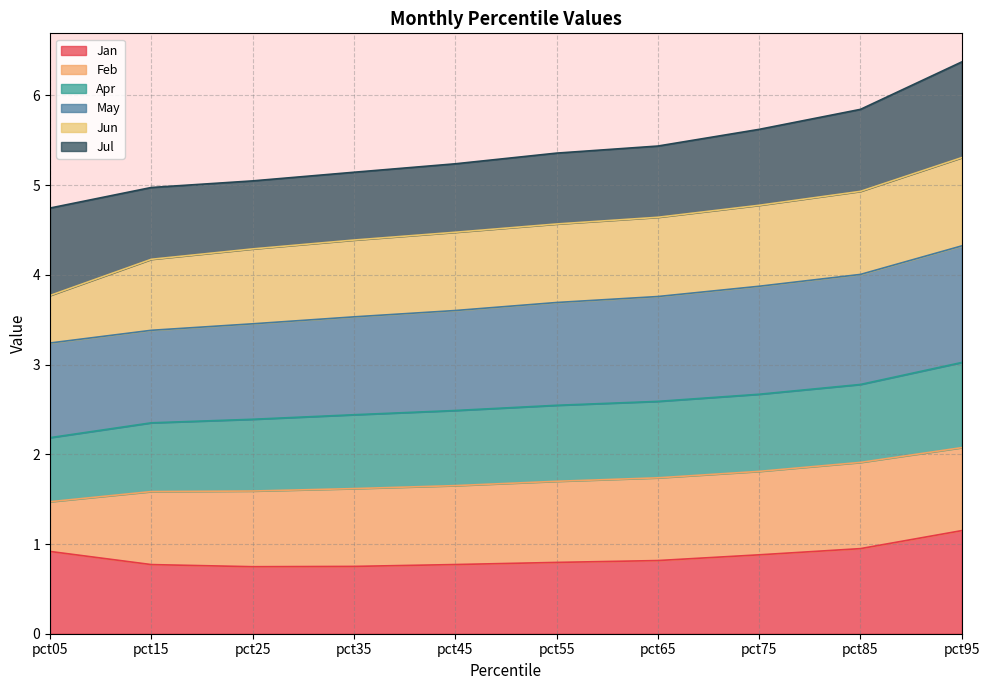

Rank the categories by Apr value from lowest to highest.

pct05, pct15, pct25, pct35, pct45, pct55, pct65, pct75, pct85, pct95